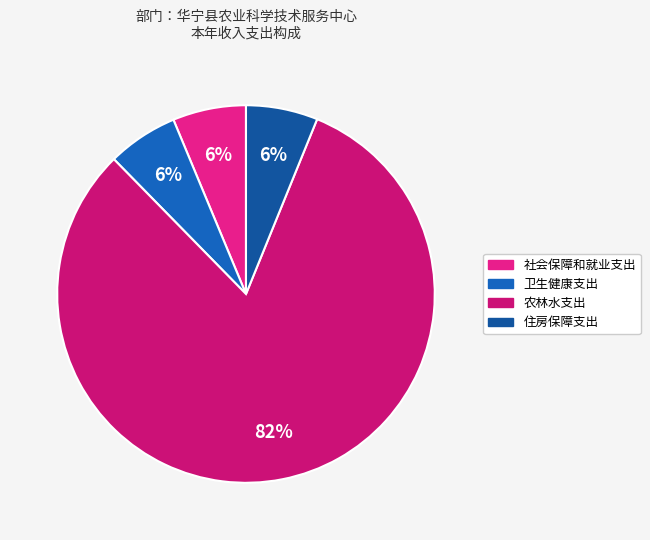

The 农林水支出 slice represents 70% of the pie. True or false?

False